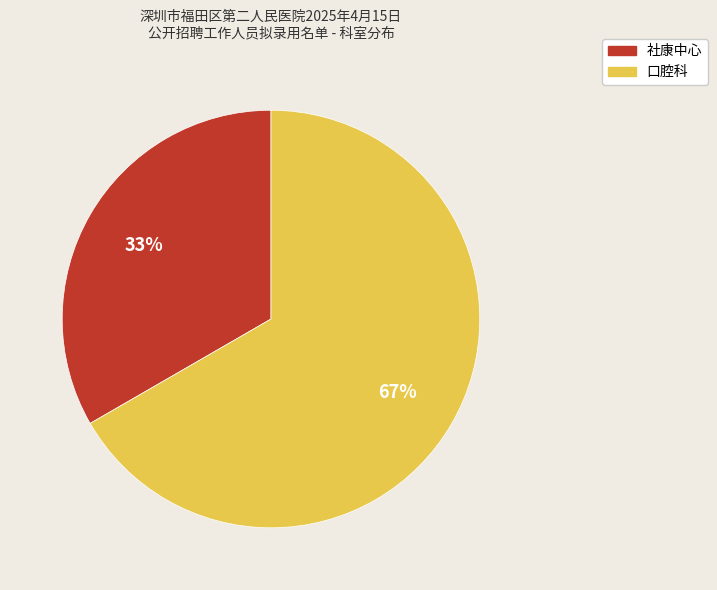

Which category has the biggest portion of the pie?

口腔科